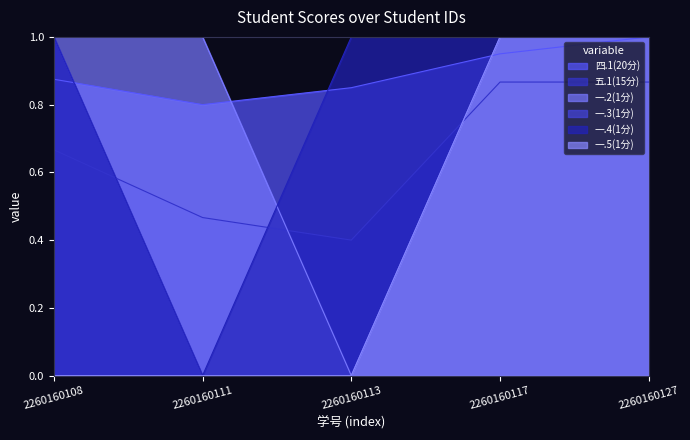

True or false: 五.1(15分) has a value of 0.8 at 2260160111.

False